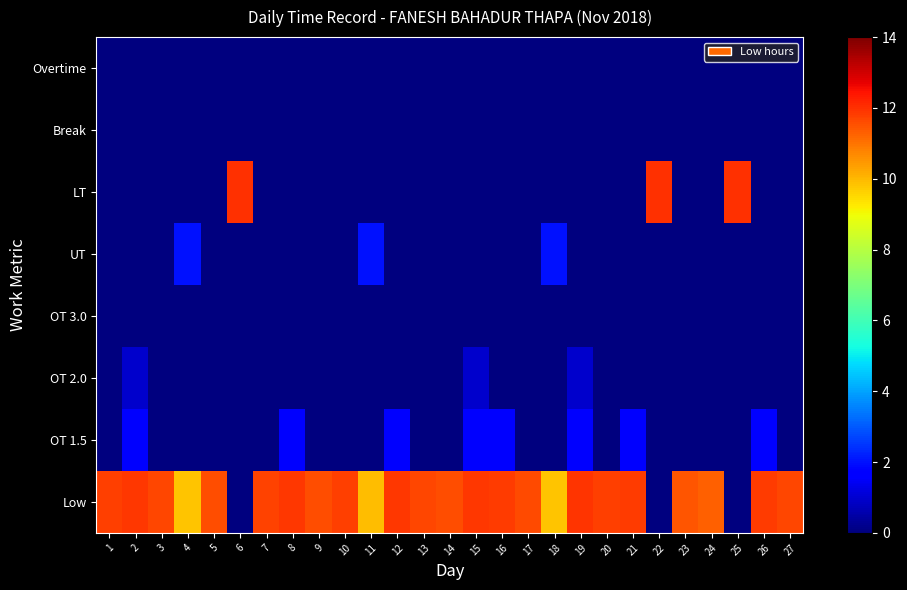

At 1, list the series in order from largest to smallest.

Low, OT 1.5, OT 2.0, OT 3.0, UT, LT, Break, Overtime